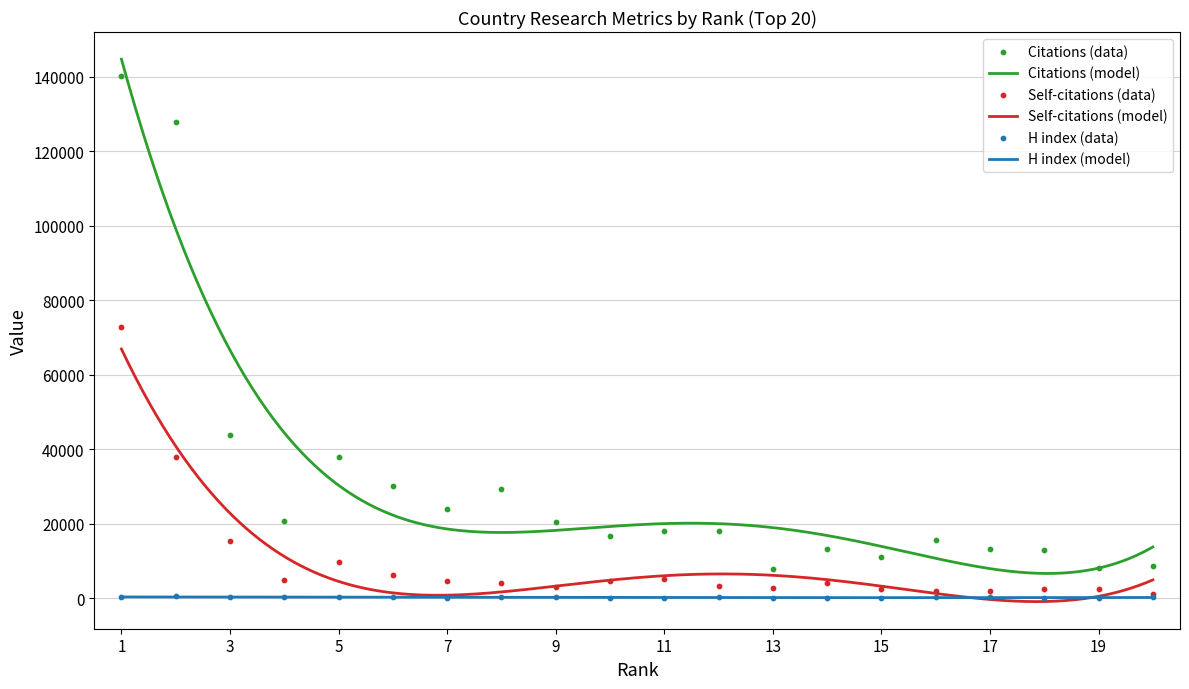

Which series reaches the maximum Y coordinate?

Citations